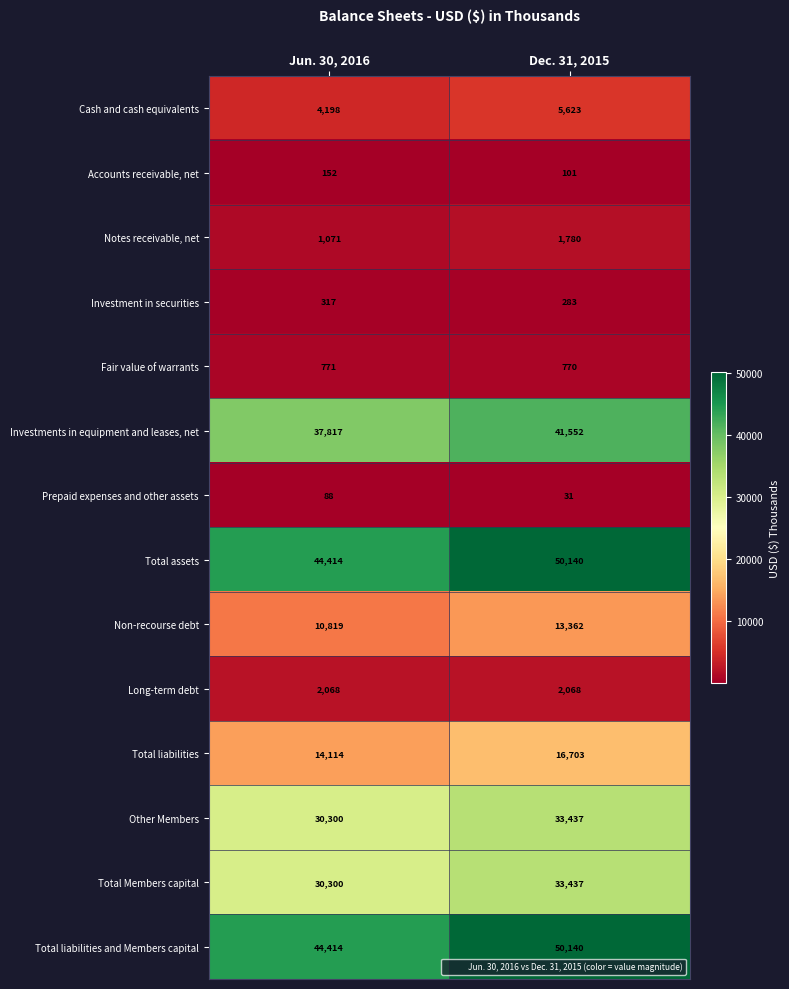

What is the approximate value of Total liabilities at Dec. 31, 2015, to the nearest 100?

16700